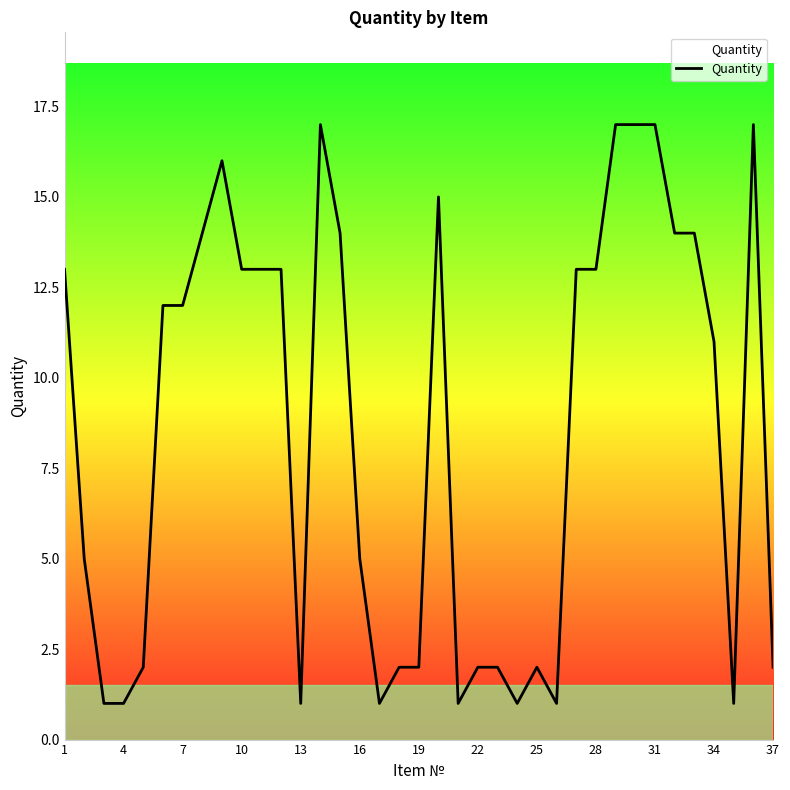

What is the difference between the maximum and minimum values?

16